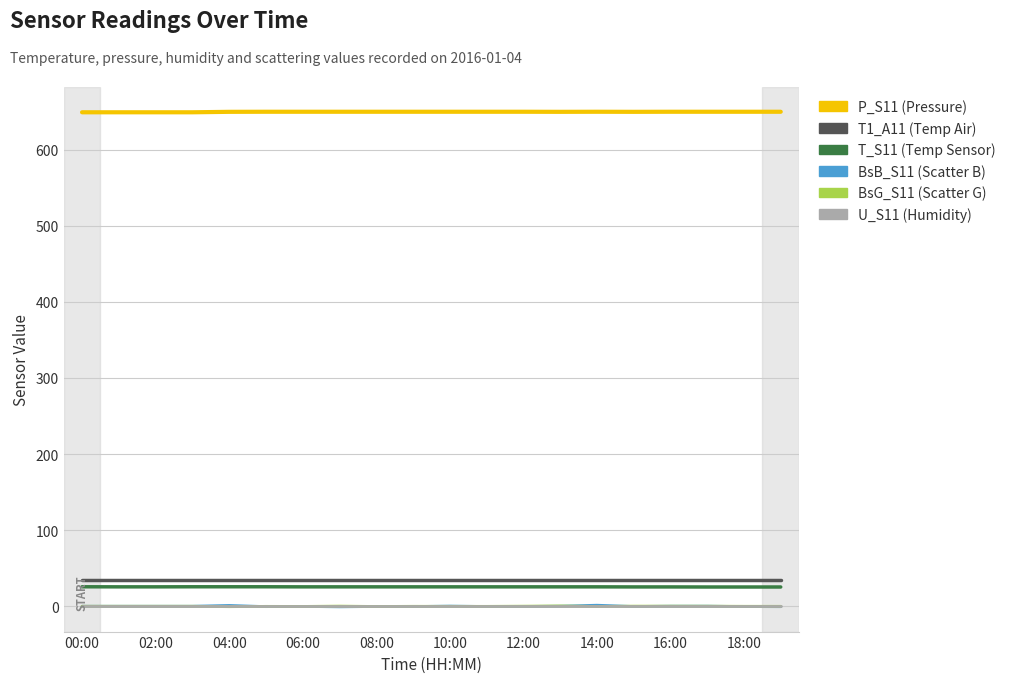

What is the greatest value displayed?

649.8